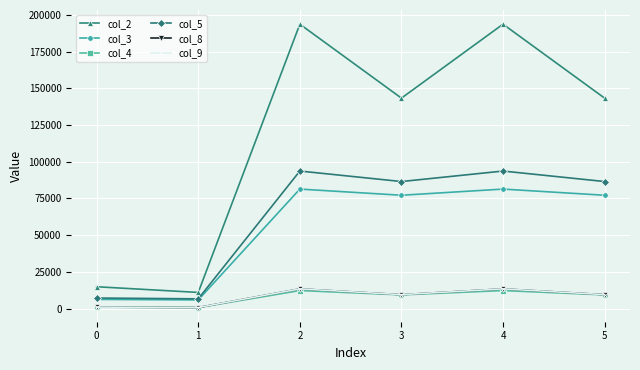

What is the difference between the maximum and minimum values in the col_5 series?

87036.2